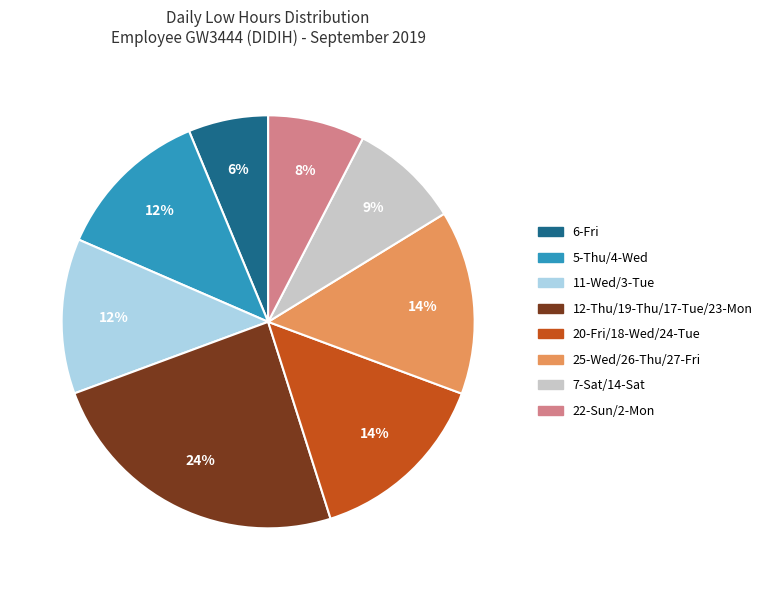

How many slices are in this pie chart?

8